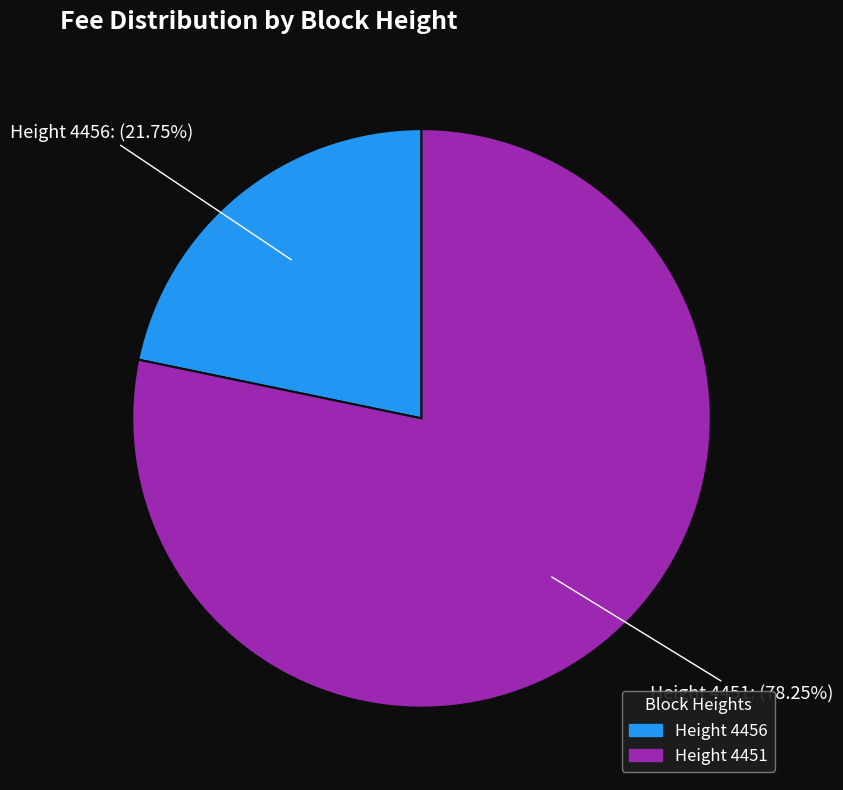

Which category accounts for the majority?

Height 4451: (78.25%)